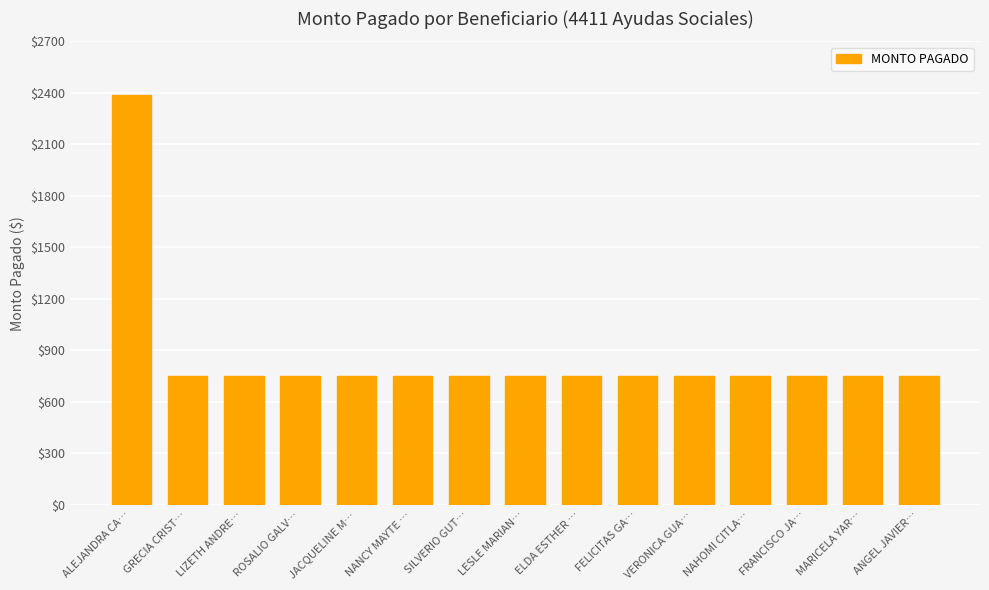

What is the approximate value at ROSALIO GALV…?

750.0